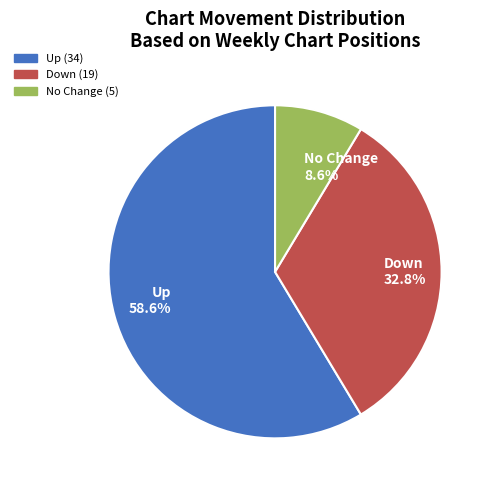

What is the majority slice?

Up 58.6%